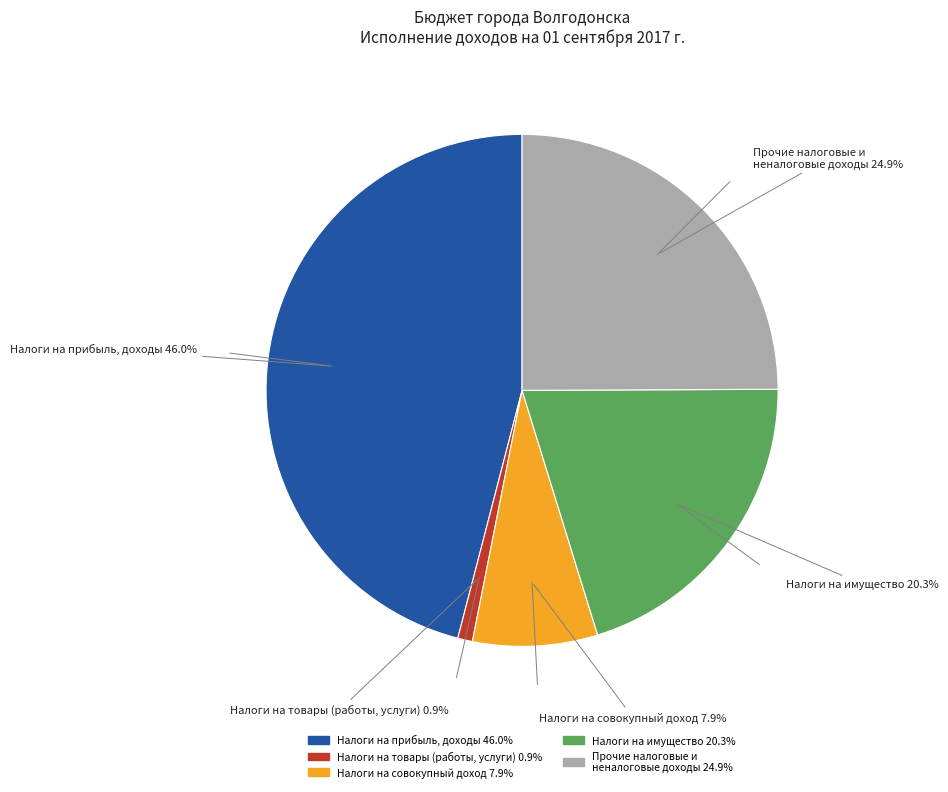

Is there any slice that represents more than half of the pie?

No